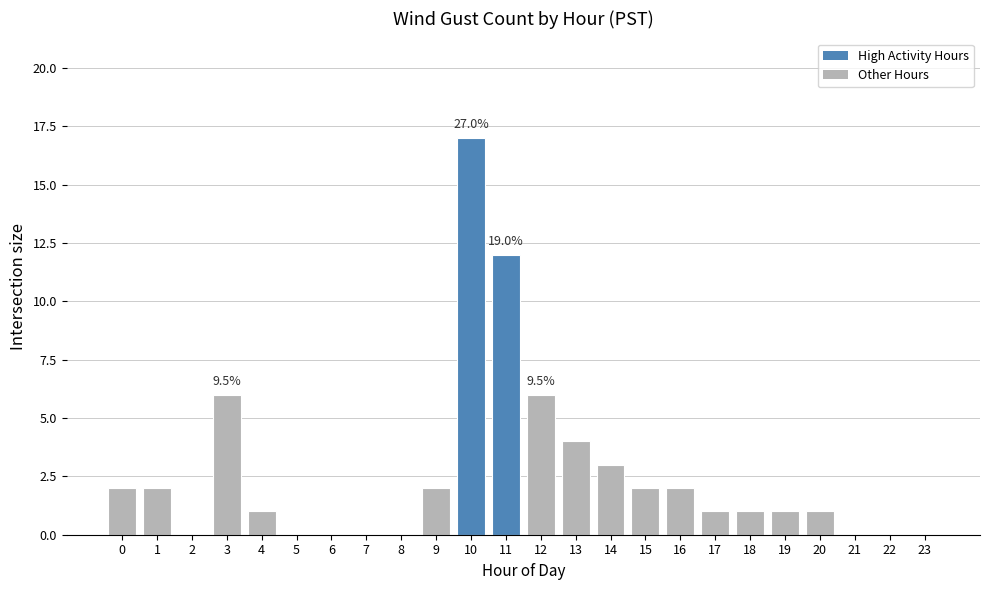

Count the number of categories in the chart.

24